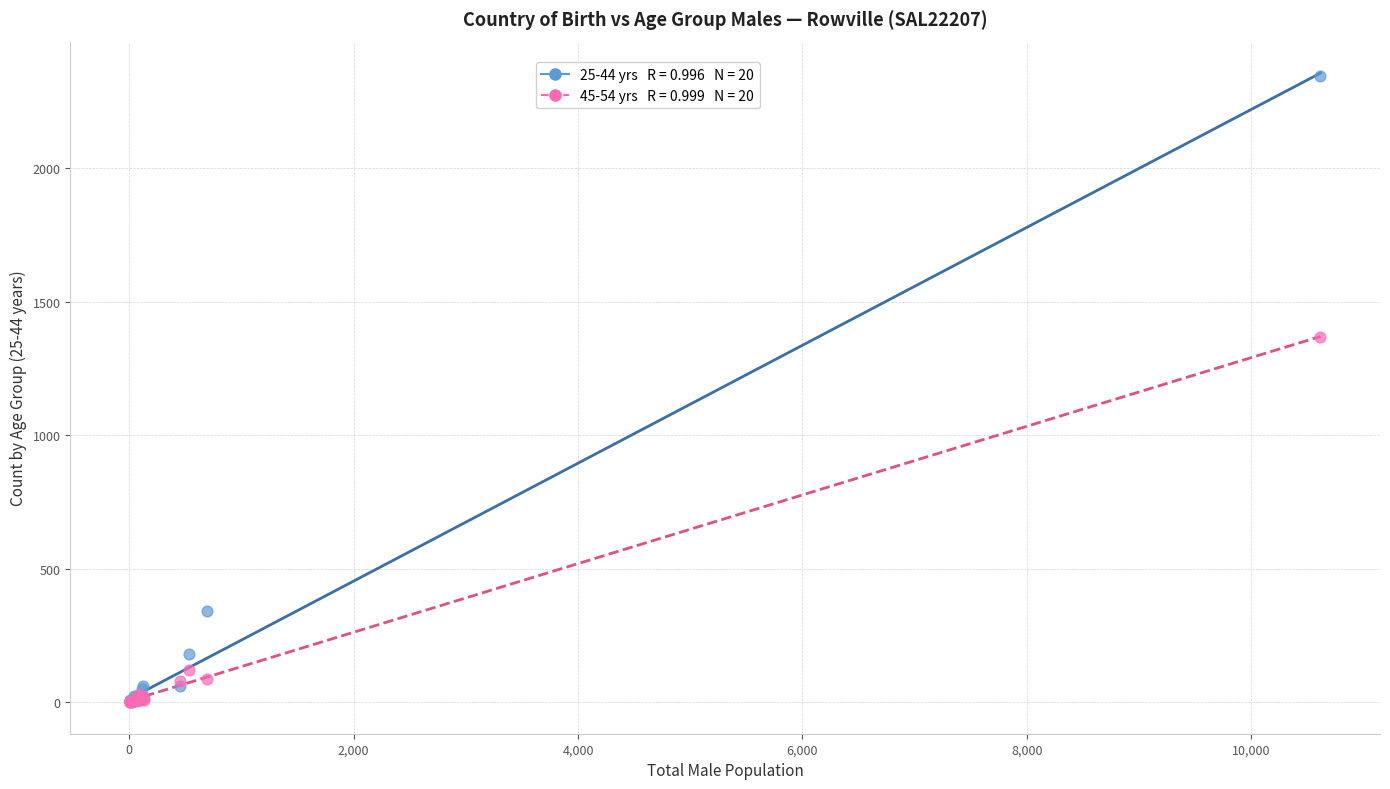

Across all series, what Y value is closest to 1172?

1367